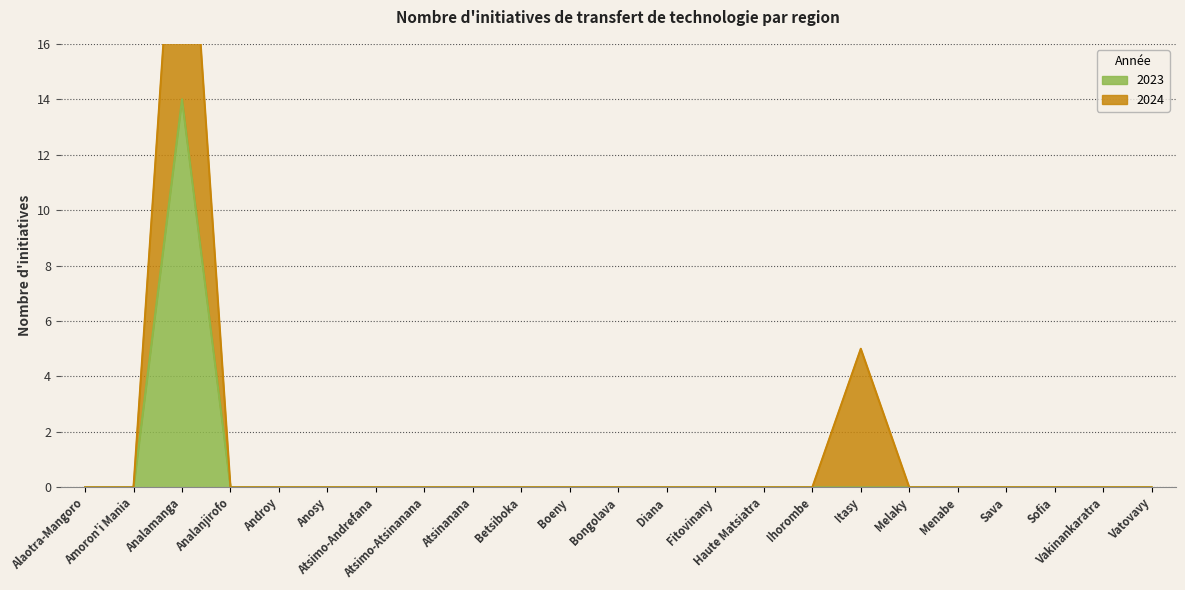

The value at Sofia is 0. True or false?

True